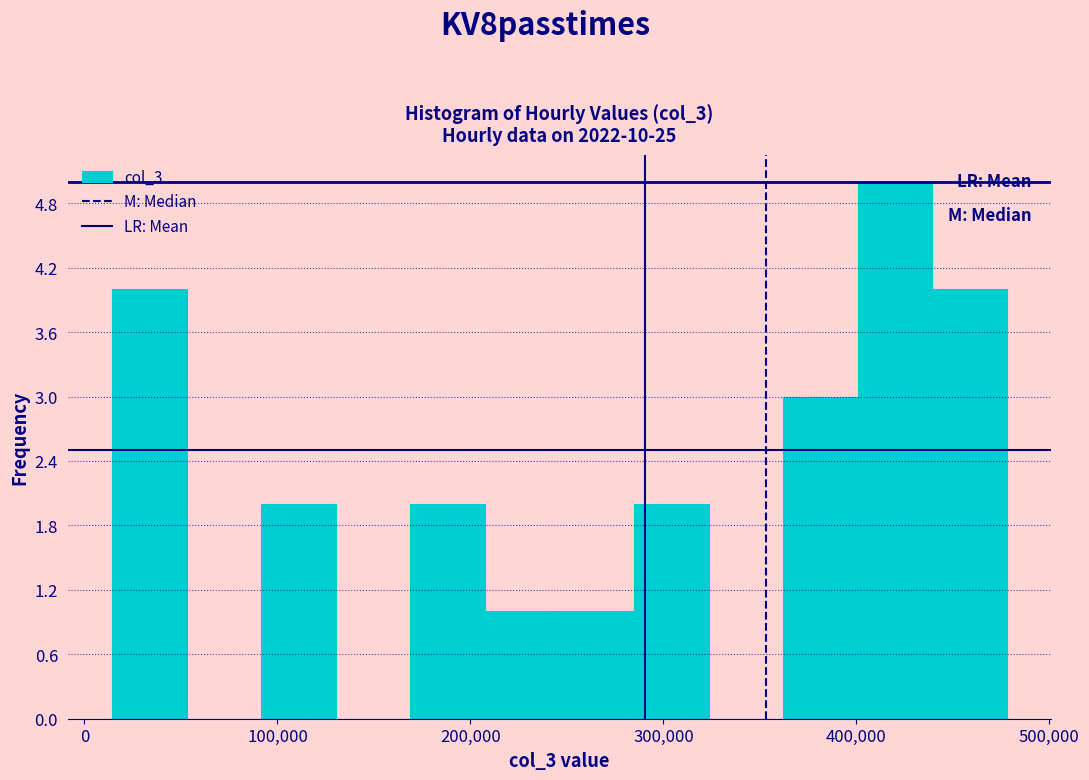

Read against the x-axis, roughly where is the centre of the tallest bar?

420000